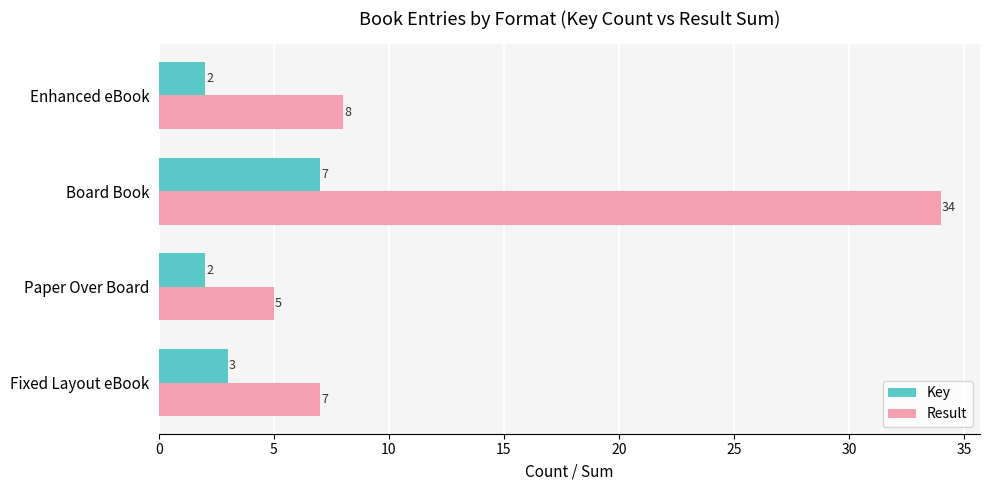

What is the total value across all series at Enhanced eBook?

10